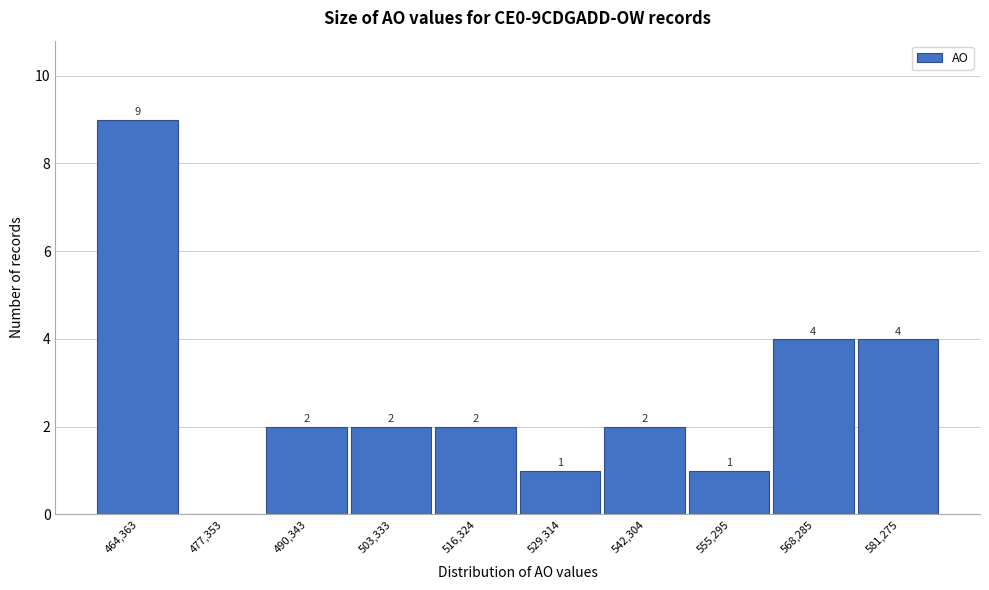

Reading left to right, list all the values displayed in this chart.

464,363=9	477,353=0	490,343=2	503,333=2	516,324=2	529,314=1	542,304=2	555,295=1	568,285=4	581,275=4